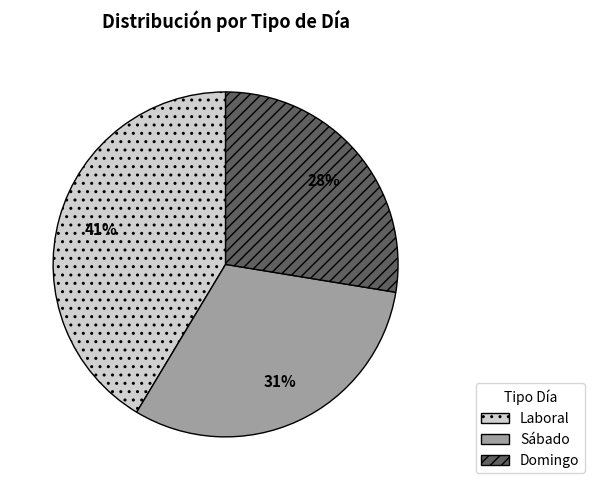

To the nearest percent, what portion does Domingo represent?

28%